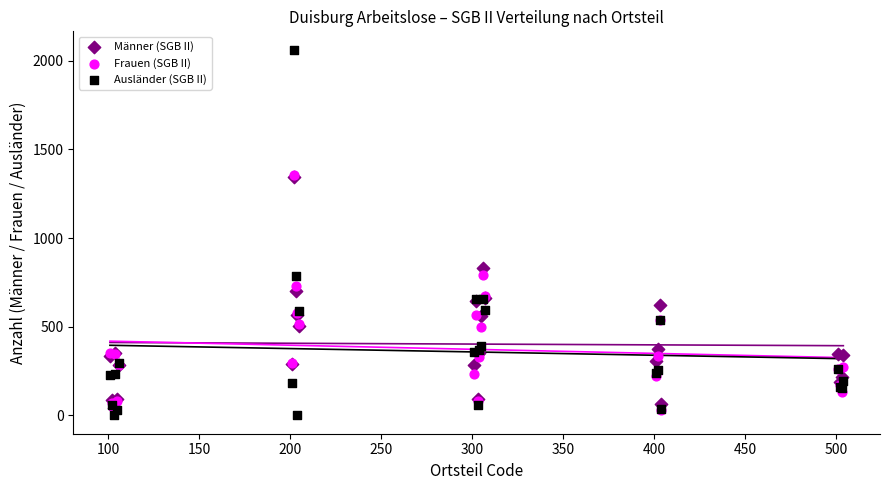

Which series contains the lowest Y value?

Ausländer (SGB II)